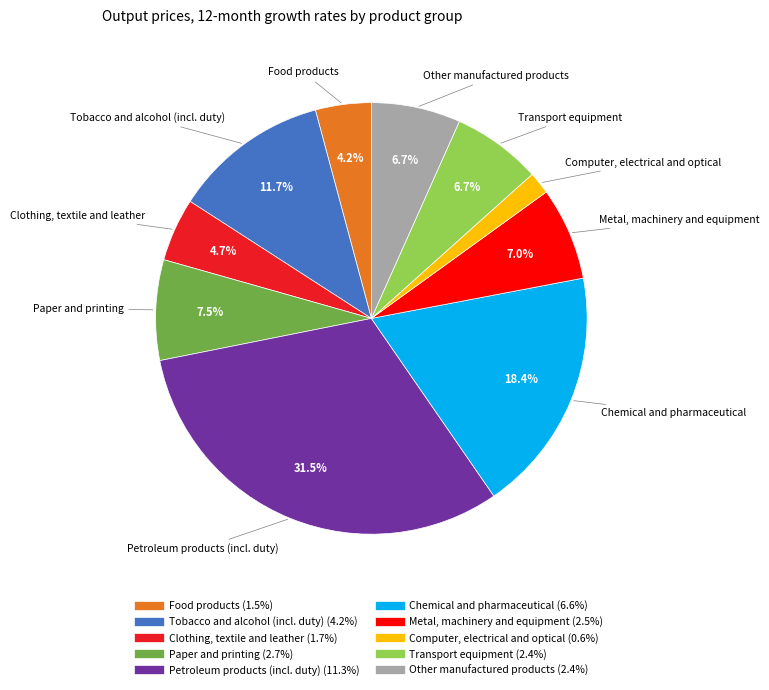

To the nearest percent, what percentage of the pie is Food products?

4%